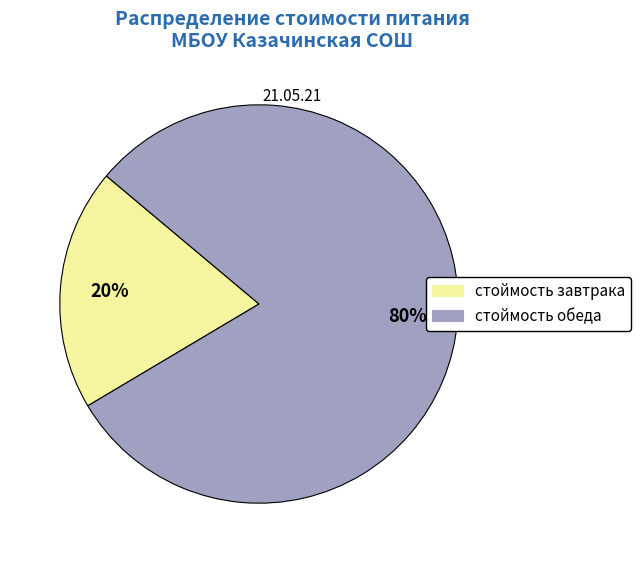

What percentage is the стоймость обеда slice, to the nearest percent?

80%